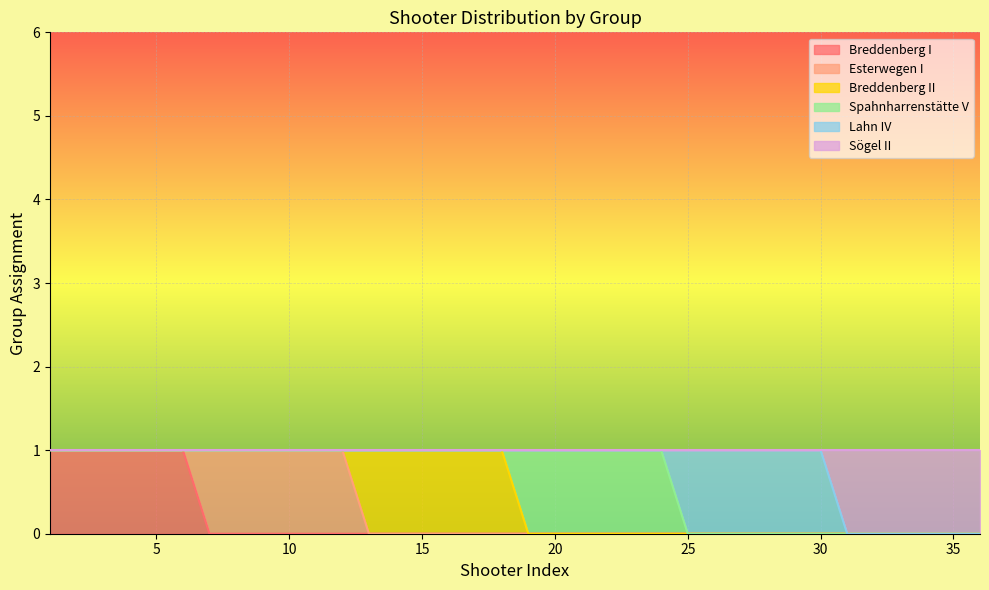

How many positive values does the Sögel II series have?

6